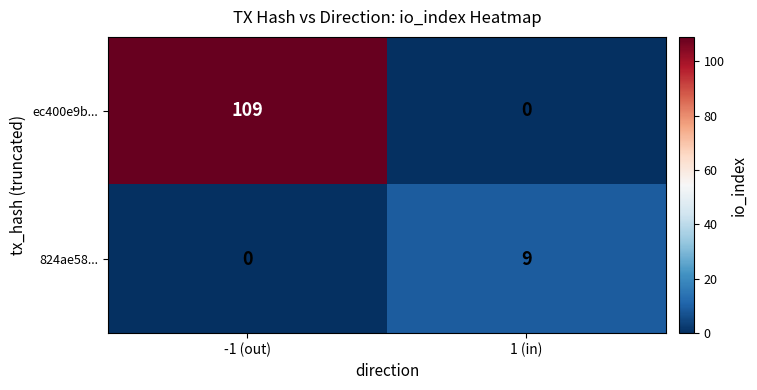

Is it true that 824ae58... equals -5 at -1 (out)?

False